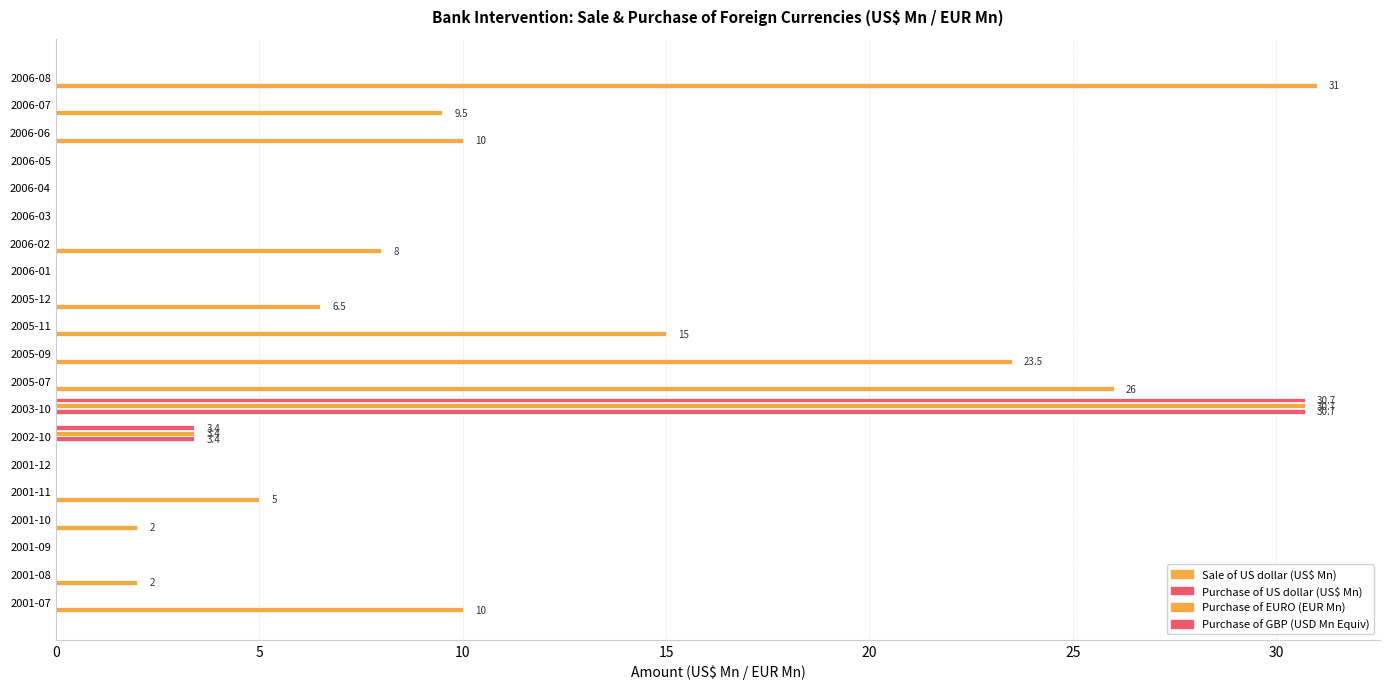

Which series has the widest spread of values?

Sale of US dollar (US$ Mn)